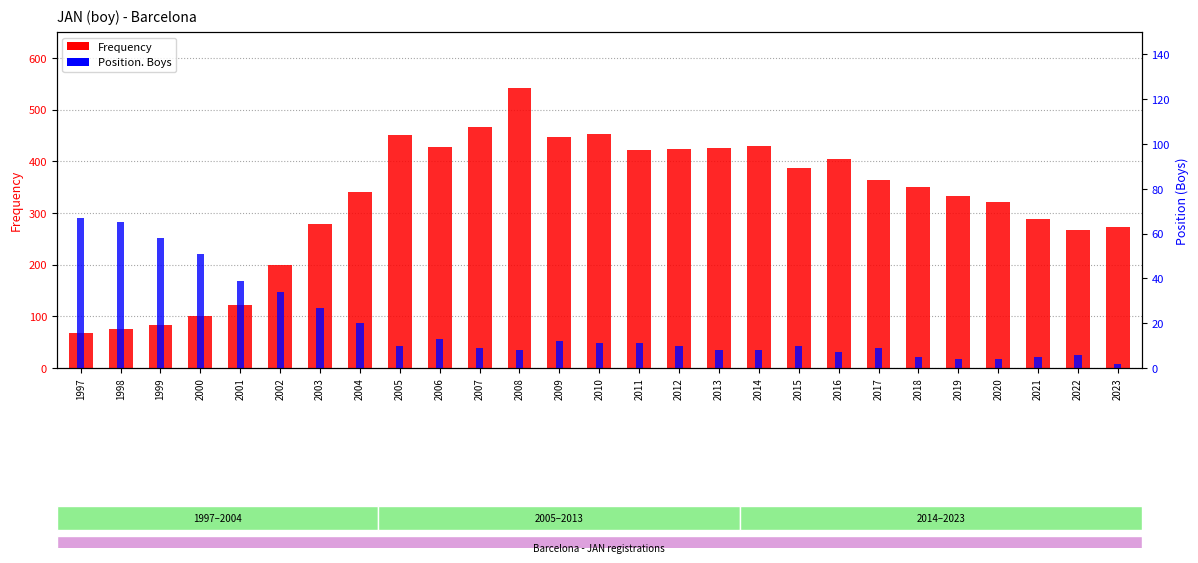

At which category does the chart reach its peak across all series?

2008